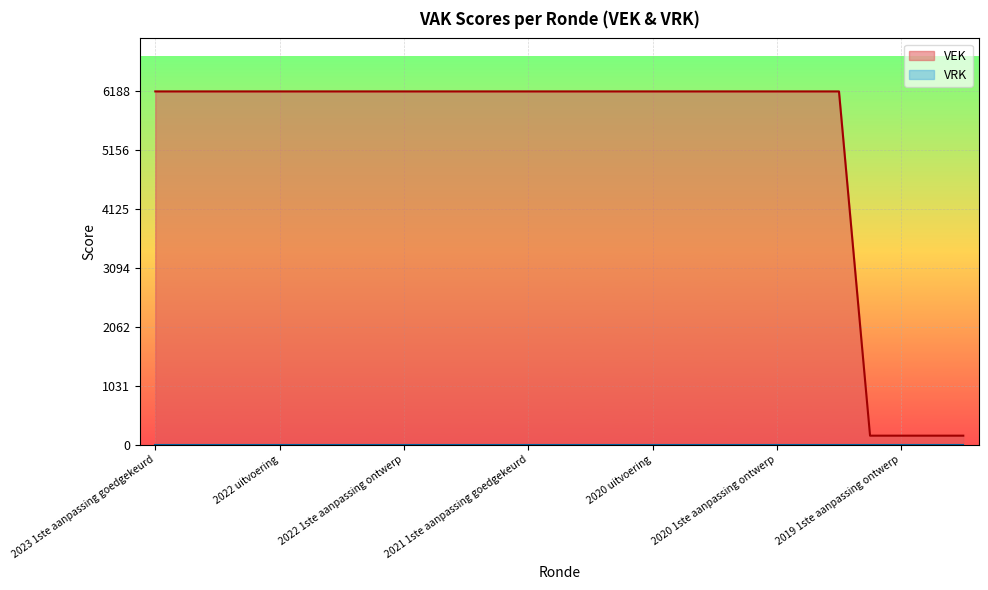

Which series has the largest total across all categories?

VEK